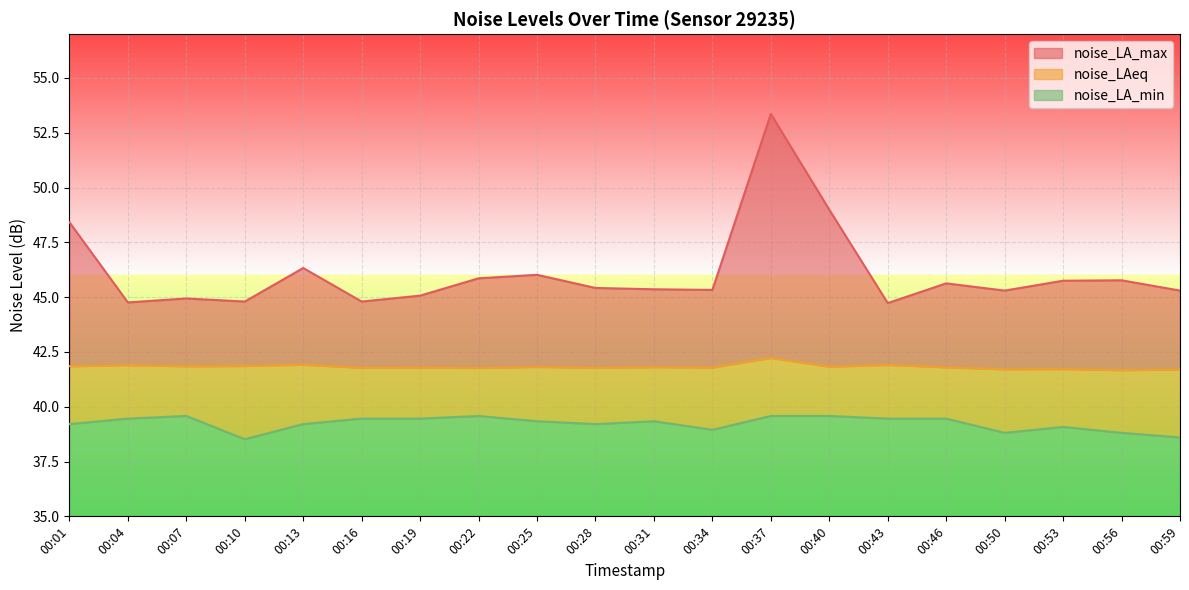

Rank the series by their maximum value, from highest to lowest.

noise_LA_max, noise_LAeq, noise_LA_min